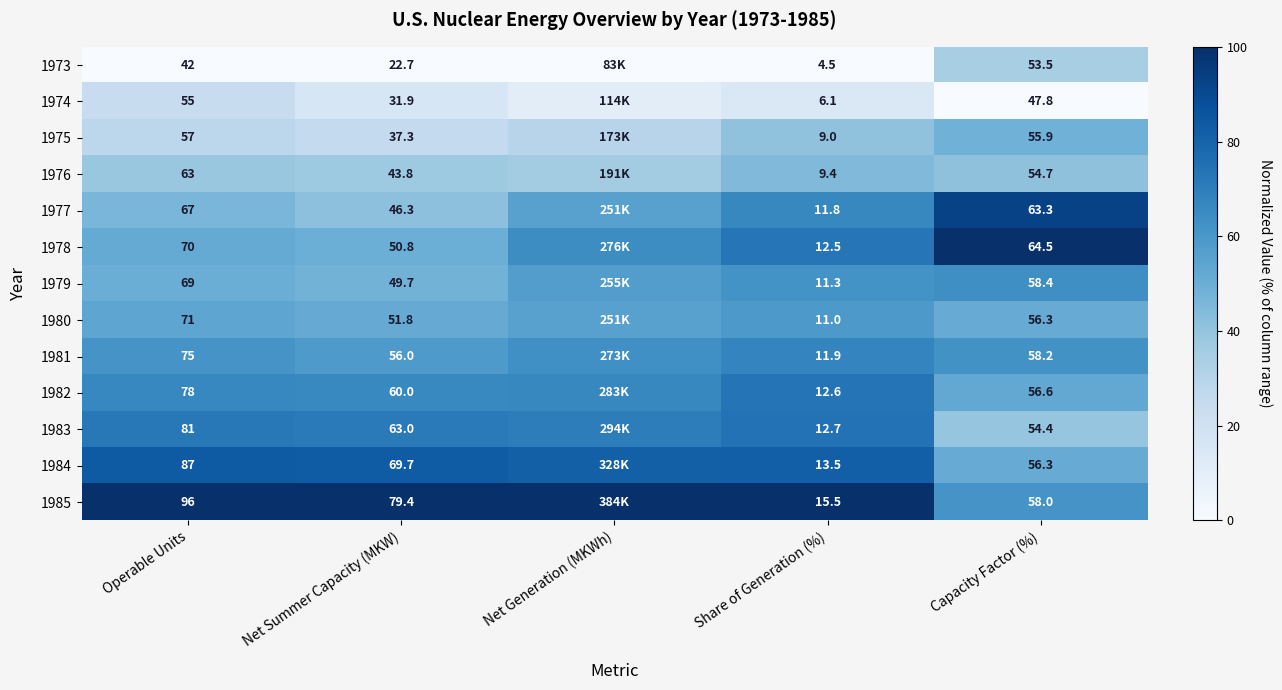

Between Capacity Factor (%) and Share of Generation (%), which is larger?

Capacity Factor (%)